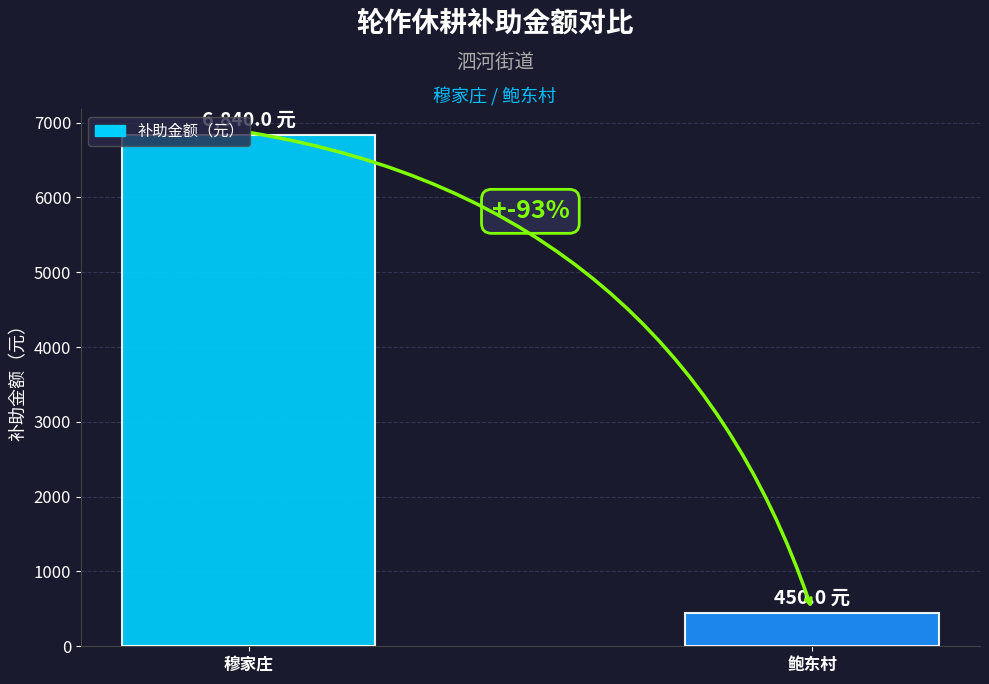

What is the value of the 1st bar from the left?

6840